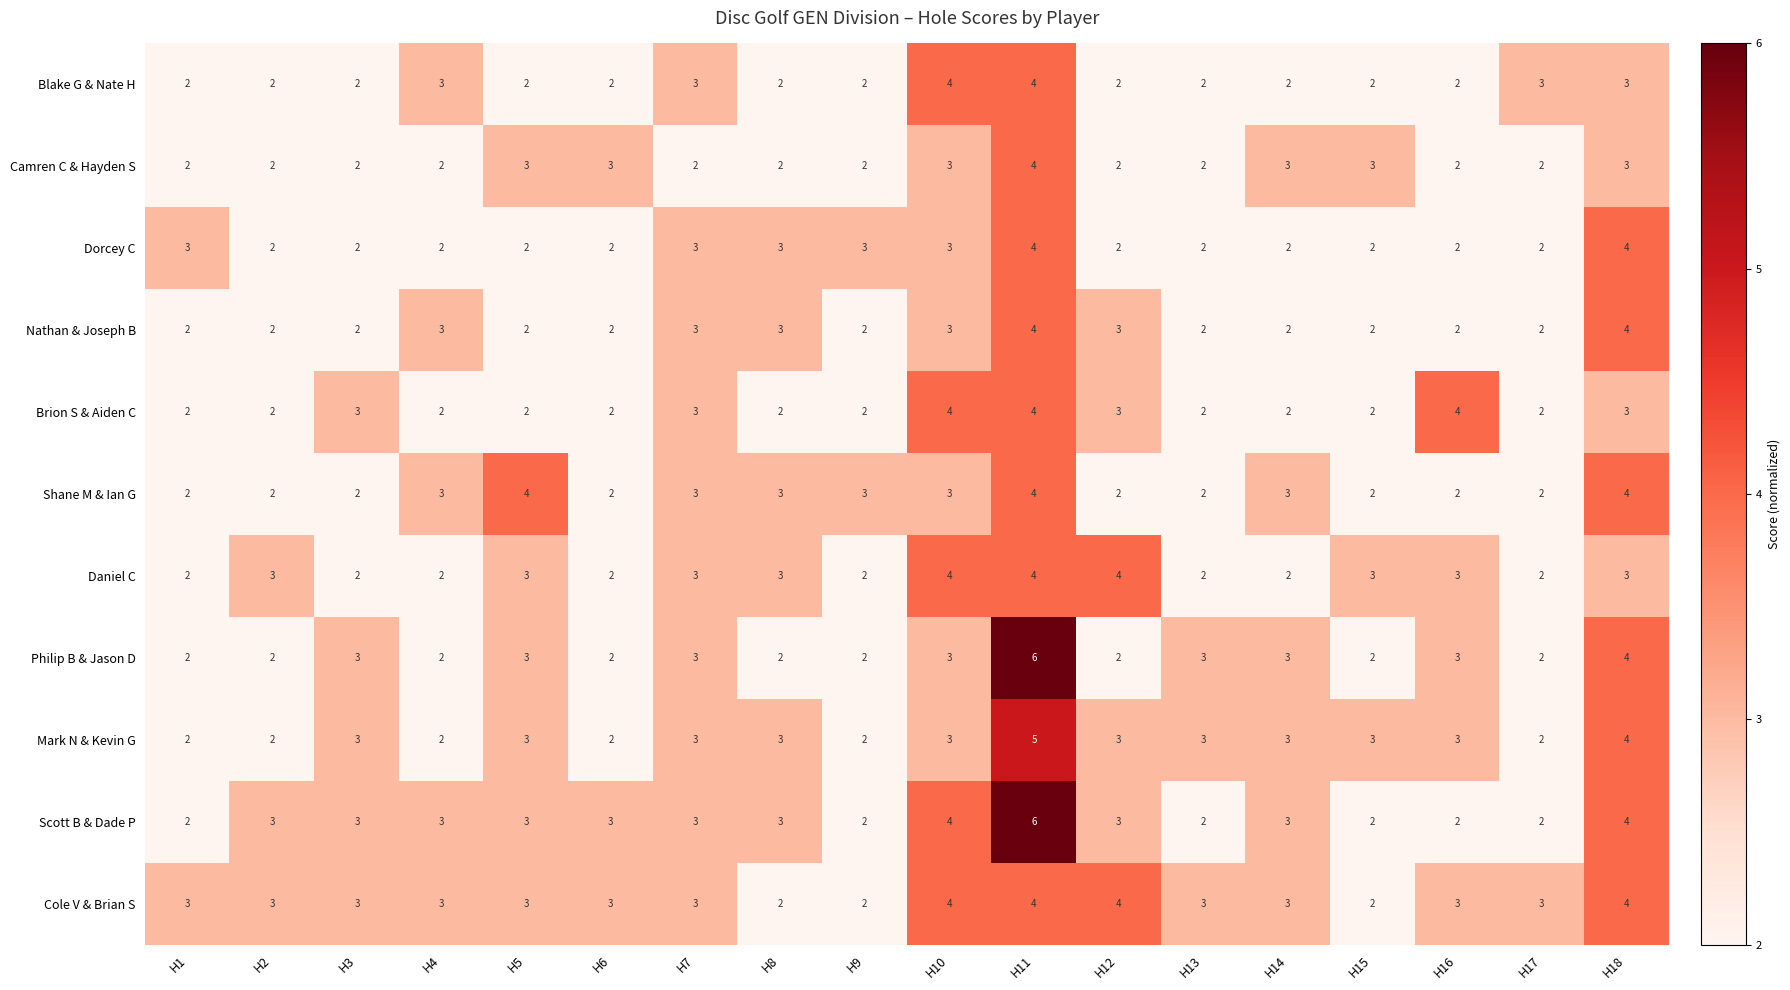

Which series has the largest total across all categories?

Cole V & Brian S